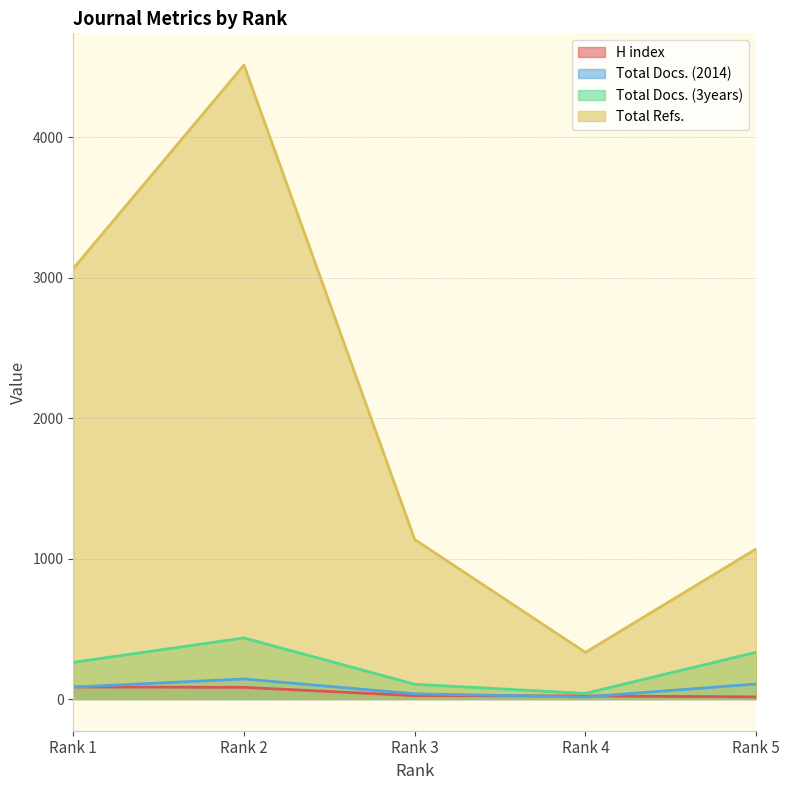

Where is the first local maximum for Total Refs.?

Rank 2